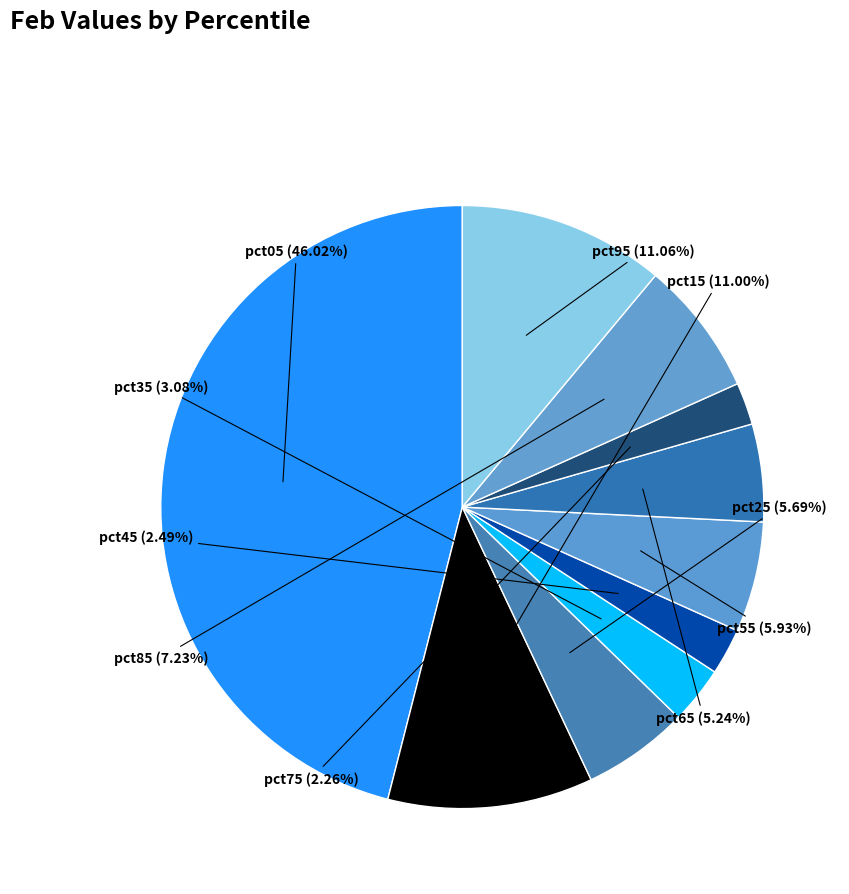

How many segments does this pie chart have?

10